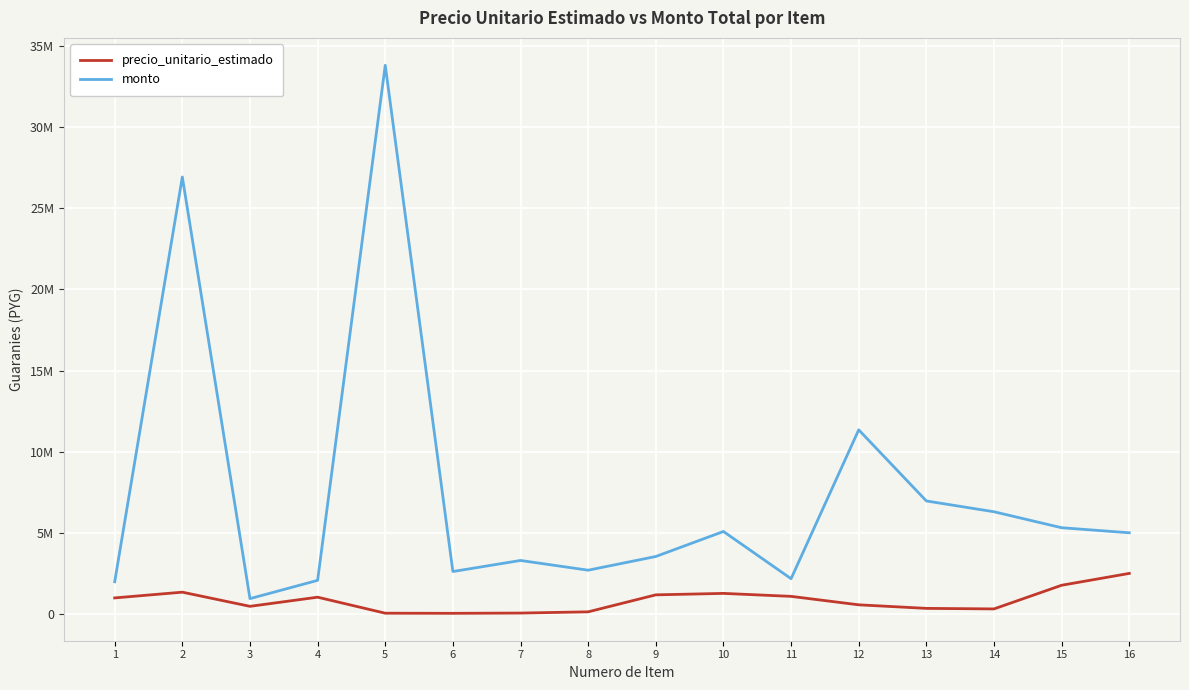

What is the sum of the monto values at 8 and 4?

4775440